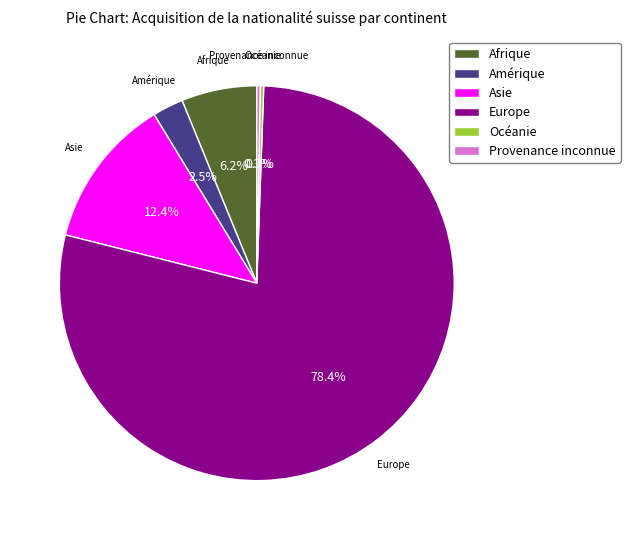

Which slice is the largest?

Europe